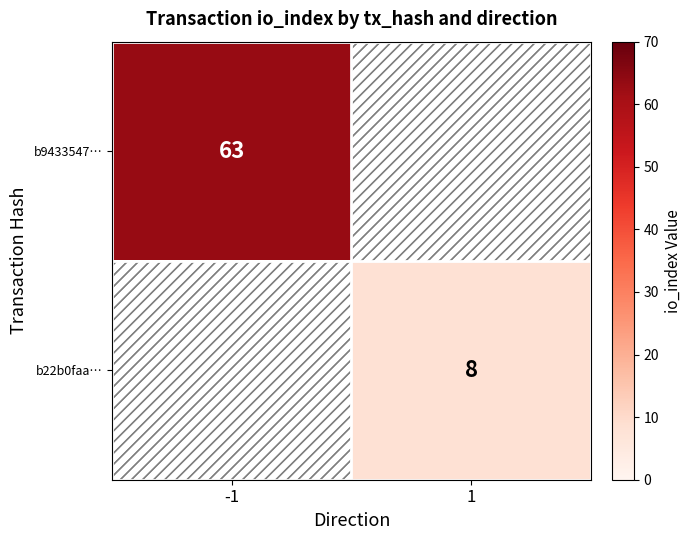

The b22b0faa… series shows 3 at 1. True or false?

False